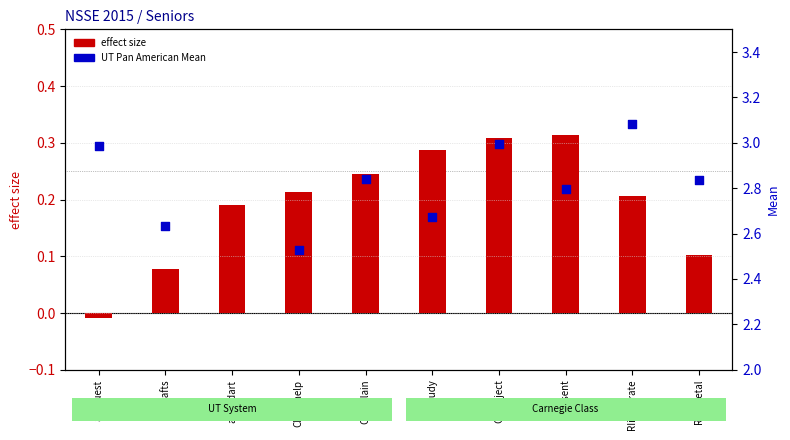

Which series has the widest spread of Y values?

UT Pan American Mean